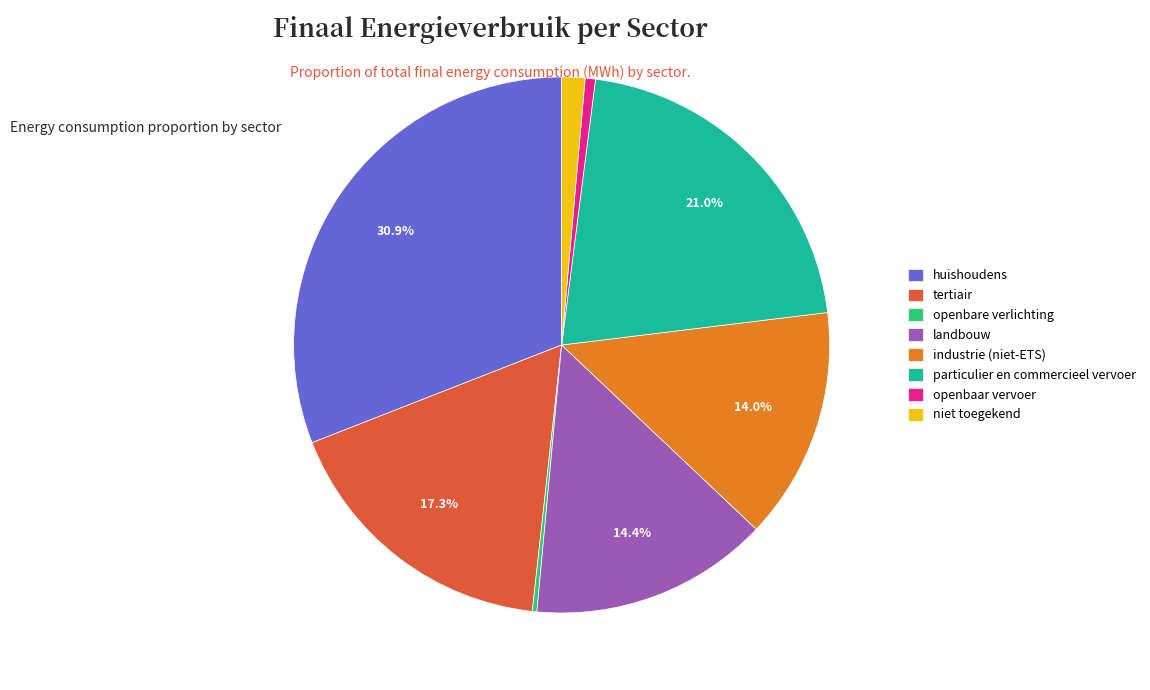

What percentage do tertiair and landbouw together represent?

31.7%